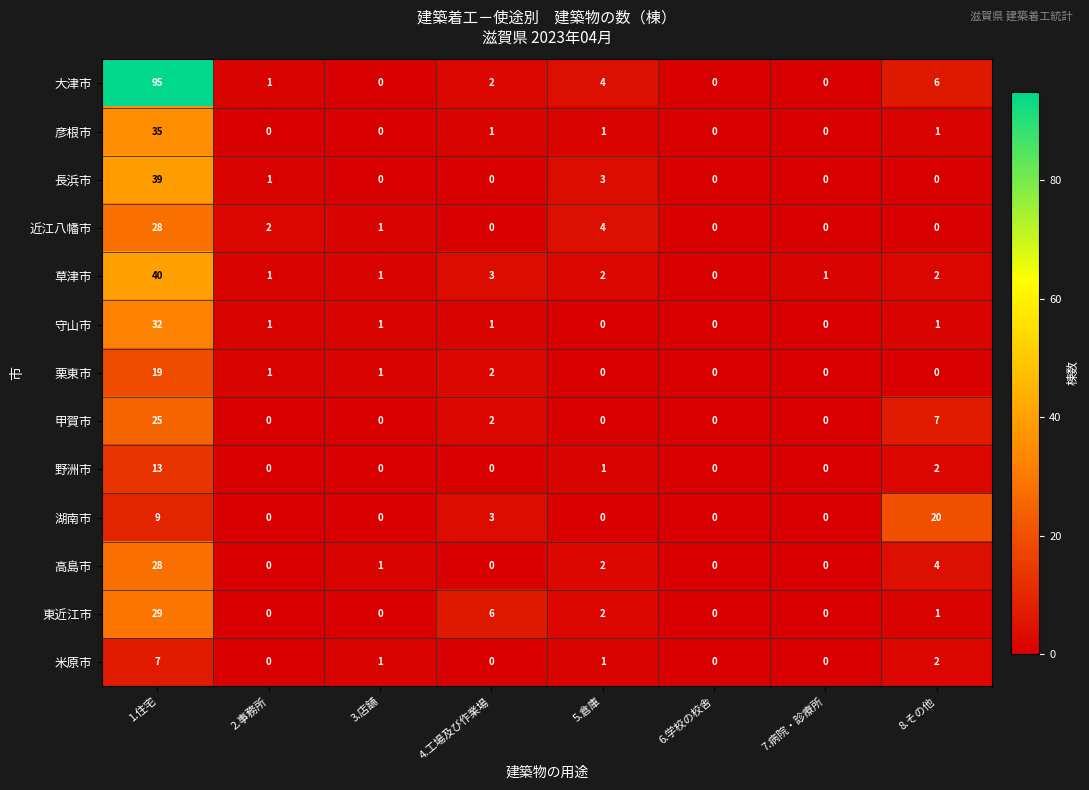

Which series has the widest spread of values?

大津市